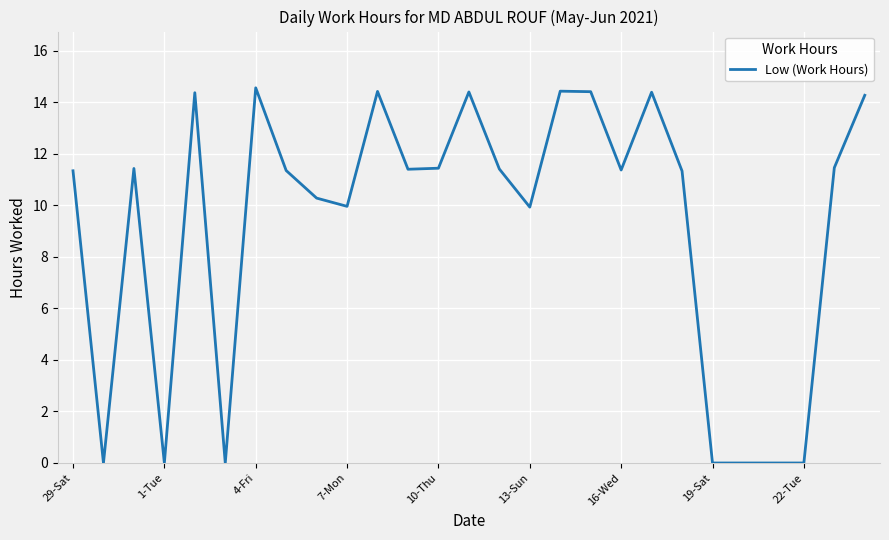

What is the difference between the maximum and minimum values?

14.6